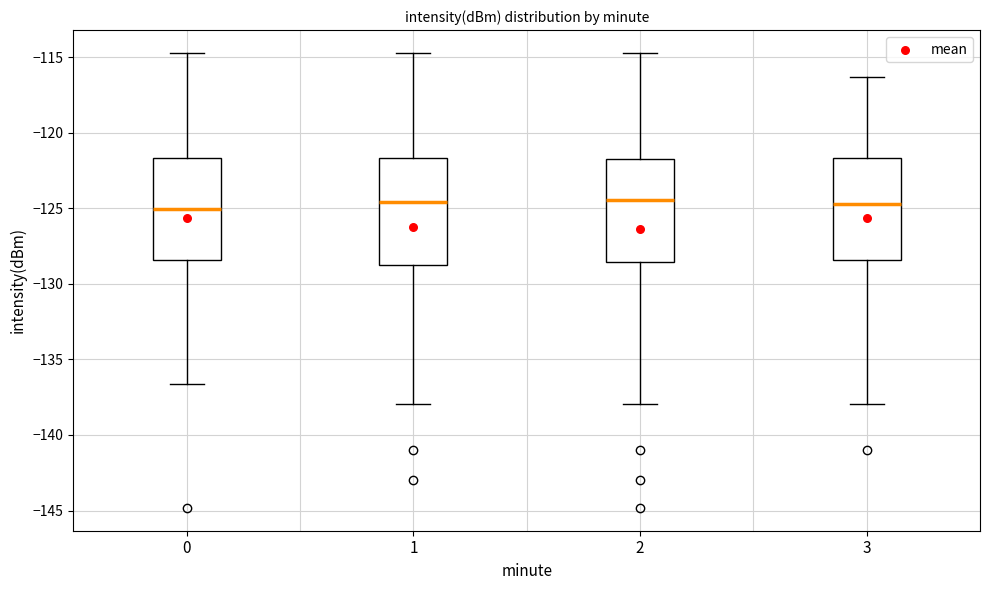

Reading left to right, read every box against the y-axis: the position of its median line, the range the box covers, and the ends of its whiskers. The values are not printed on the chart, so give them approximately, as read against the axis.

0: median -125.0, box -128.5 to -121.5, whiskers -136.5 to -114.5
1: median -124.5, box -129.0 to -121.5, whiskers -138.0 to -114.5
2: median -124.5, box -128.5 to -122.0, whiskers -138.0 to -114.5
3: median -124.5, box -128.5 to -121.5, whiskers -138.0 to -116.5